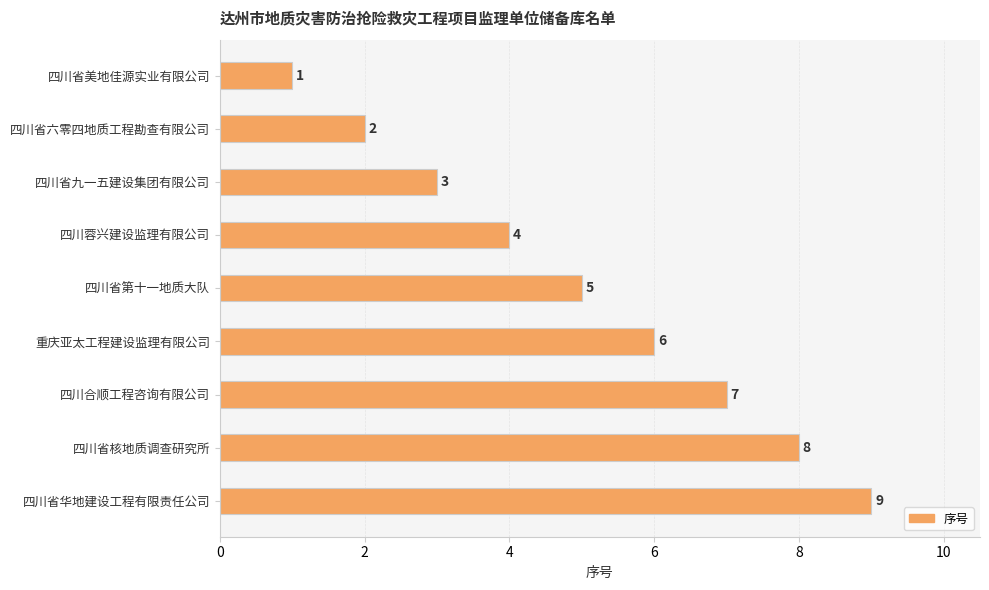

True or false: the data shows 1 at 四川省六零四地质工程勘查有限公司.

False